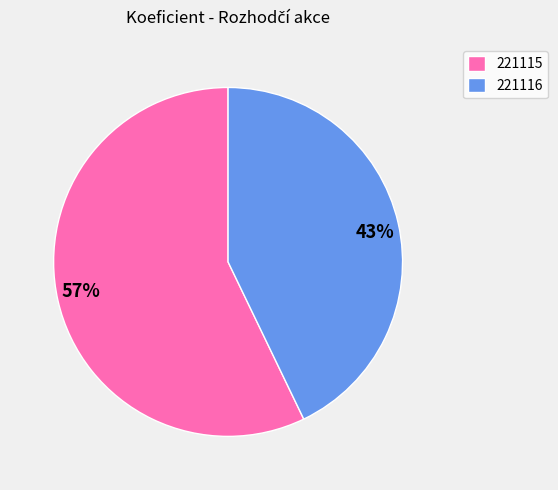

Which category has the smallest portion of the pie?

221116